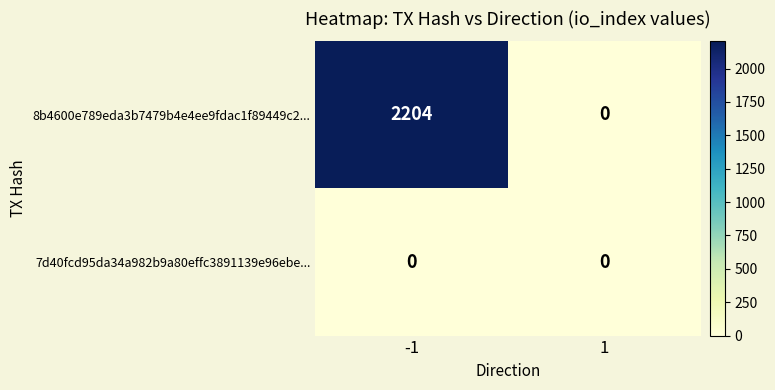

Is it true that 7d40fcd95da34a982b9a80effc3891139e96ebe... equals 0 at -1?

True